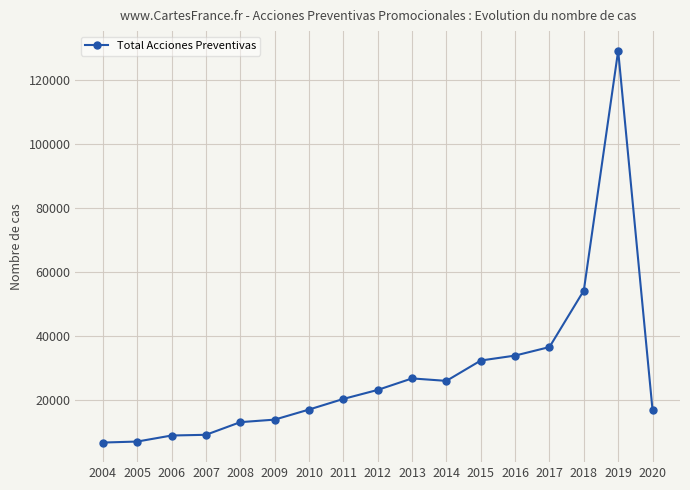

What is the minimum value shown in the chart?

6717